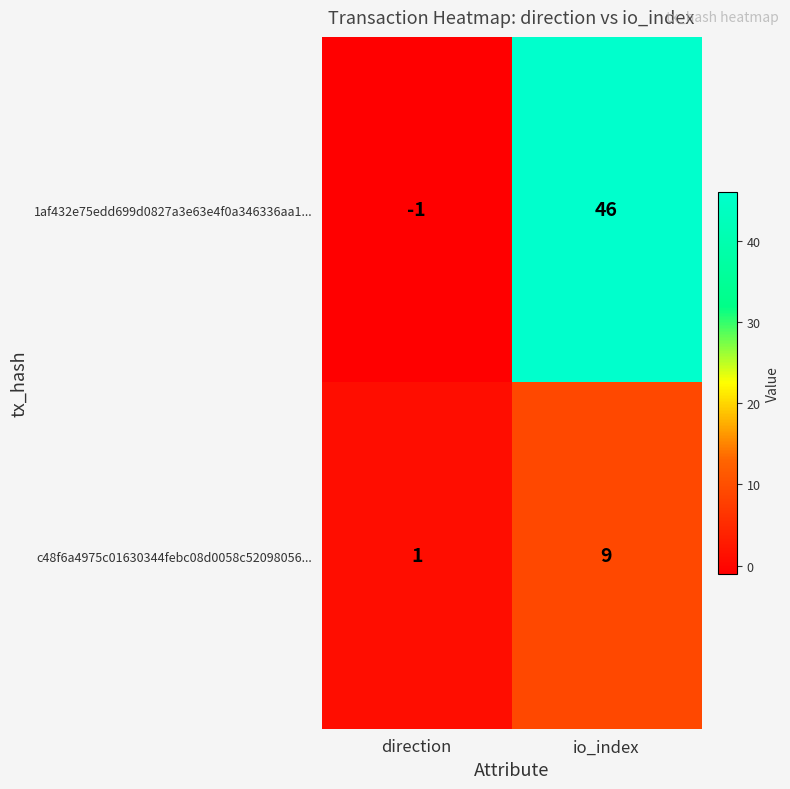

Between direction and io_index, which series saw the biggest shift?

1af432e75edd699d0827a3e63e4f0a346336aa1...